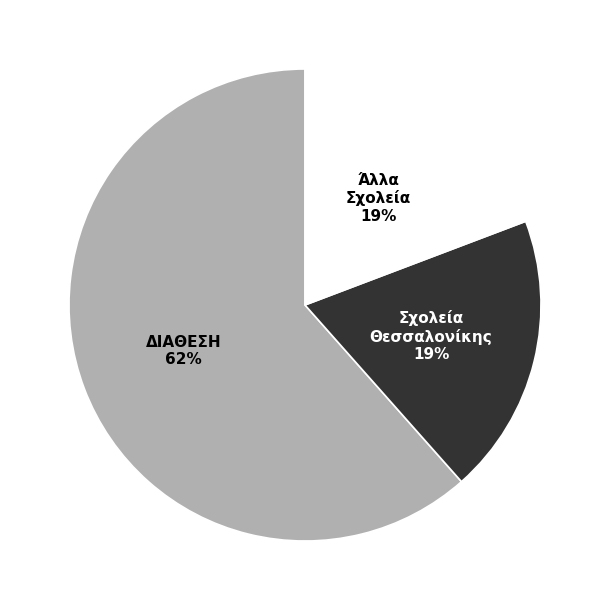

How many segments does this pie chart have?

3